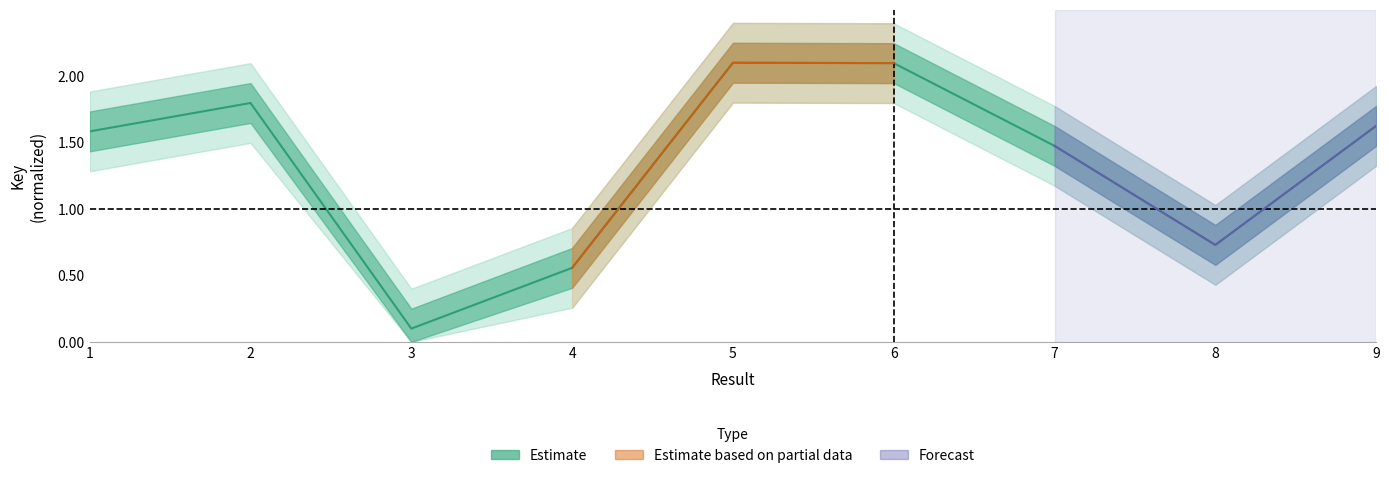

Reading left to right, transcribe all the data shown in this chart.

1=1.6	2=1.8	3=0.1	4=0.6	5=2.1	6=2.1	7=1.5	8=0.7	9=1.6